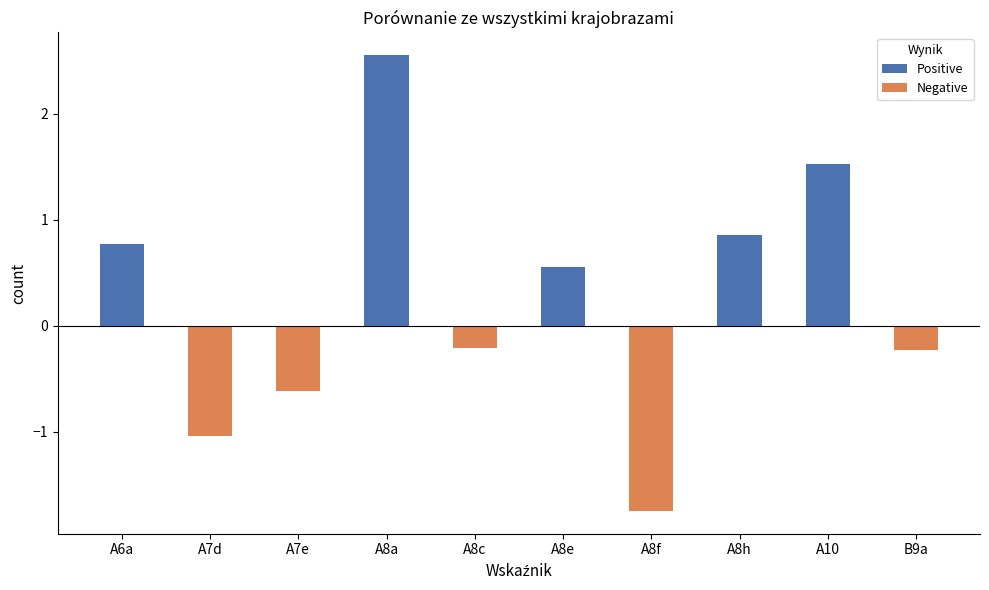

At which category is the sum across all series the highest?

A8a